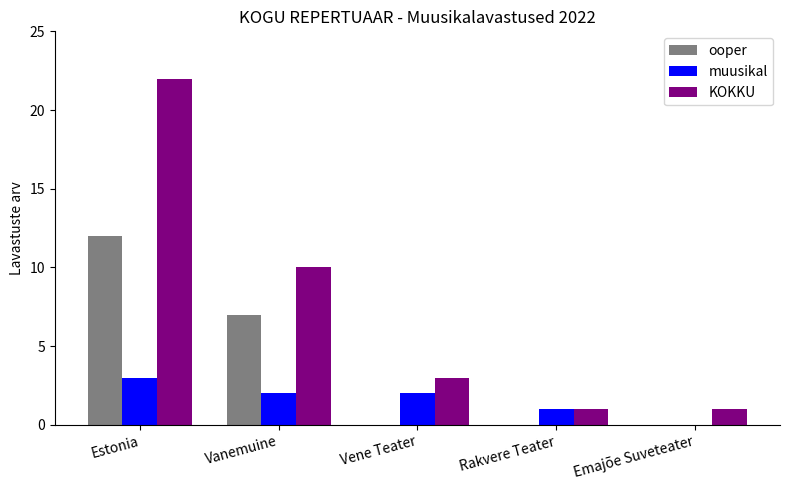

The value of KOKKU at Vene Teater is 3. True or false?

True